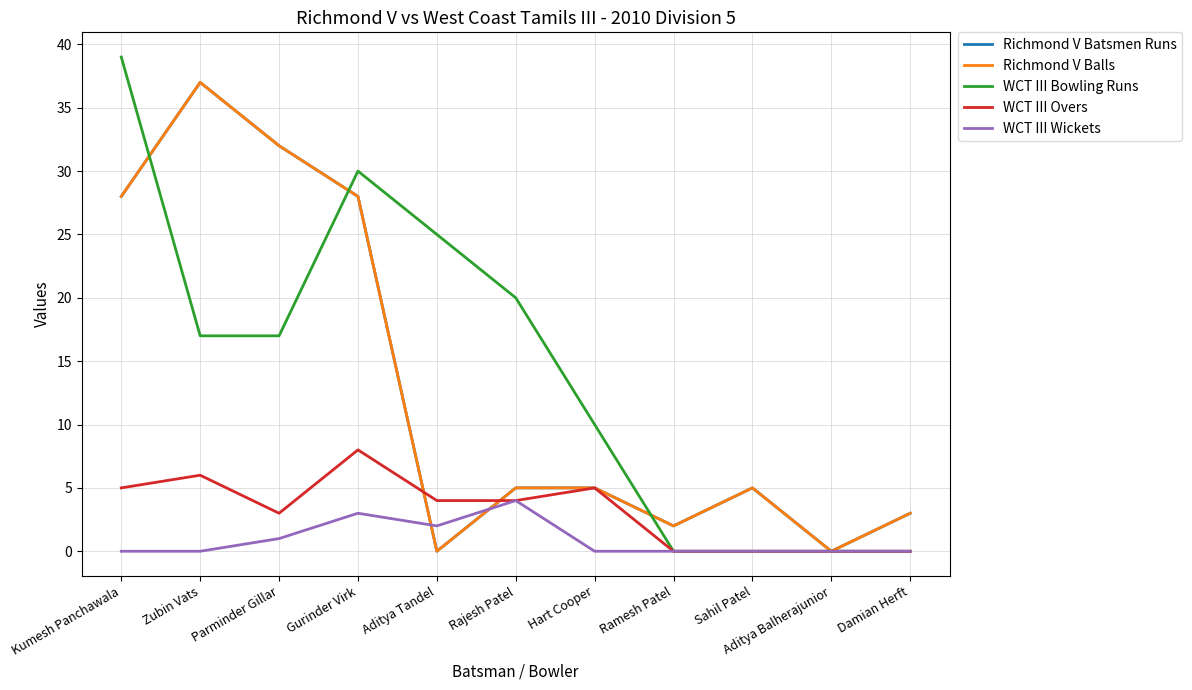

Where is WCT III Bowling Runs nearest to the value 19?

Rajesh Patel